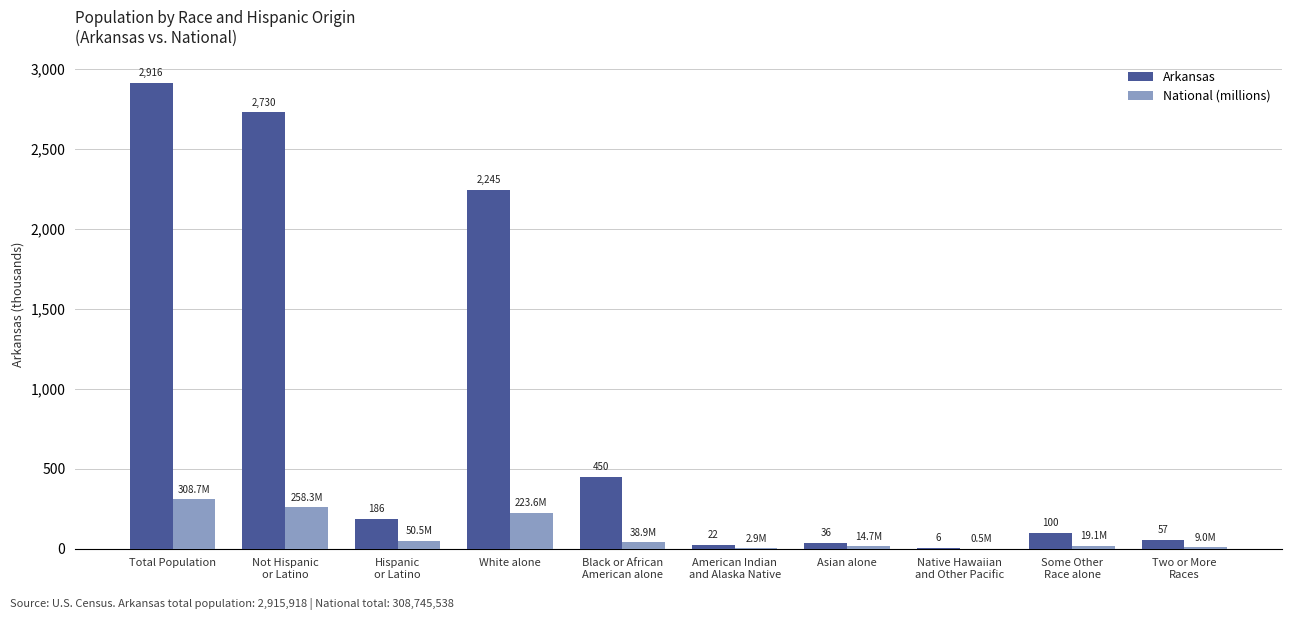

Does the chart contain stacked bars?

No